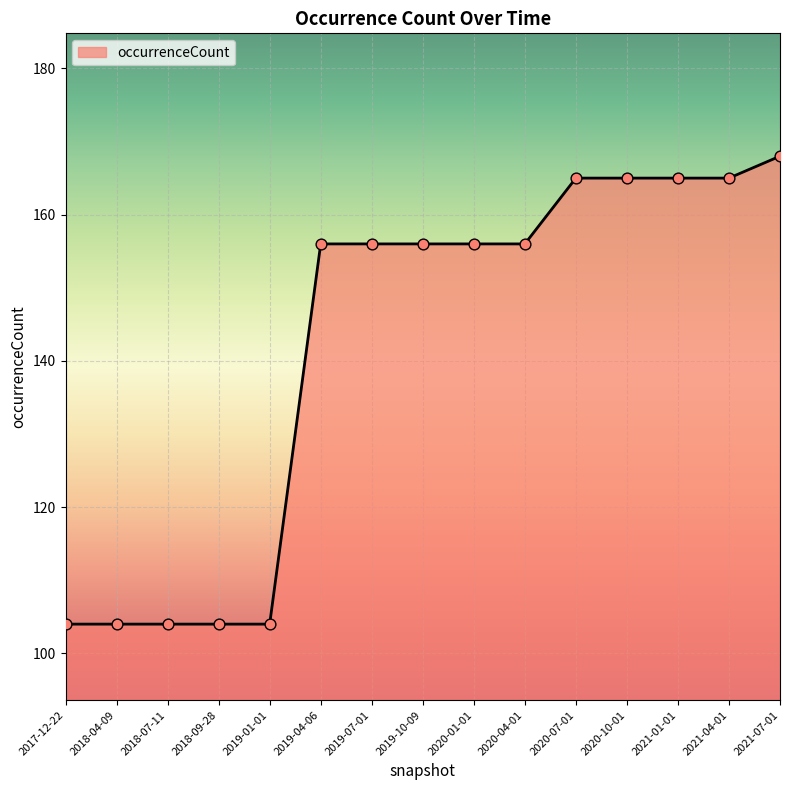

What is the change in value from 2020-07-01 to 2021-07-01?

+3